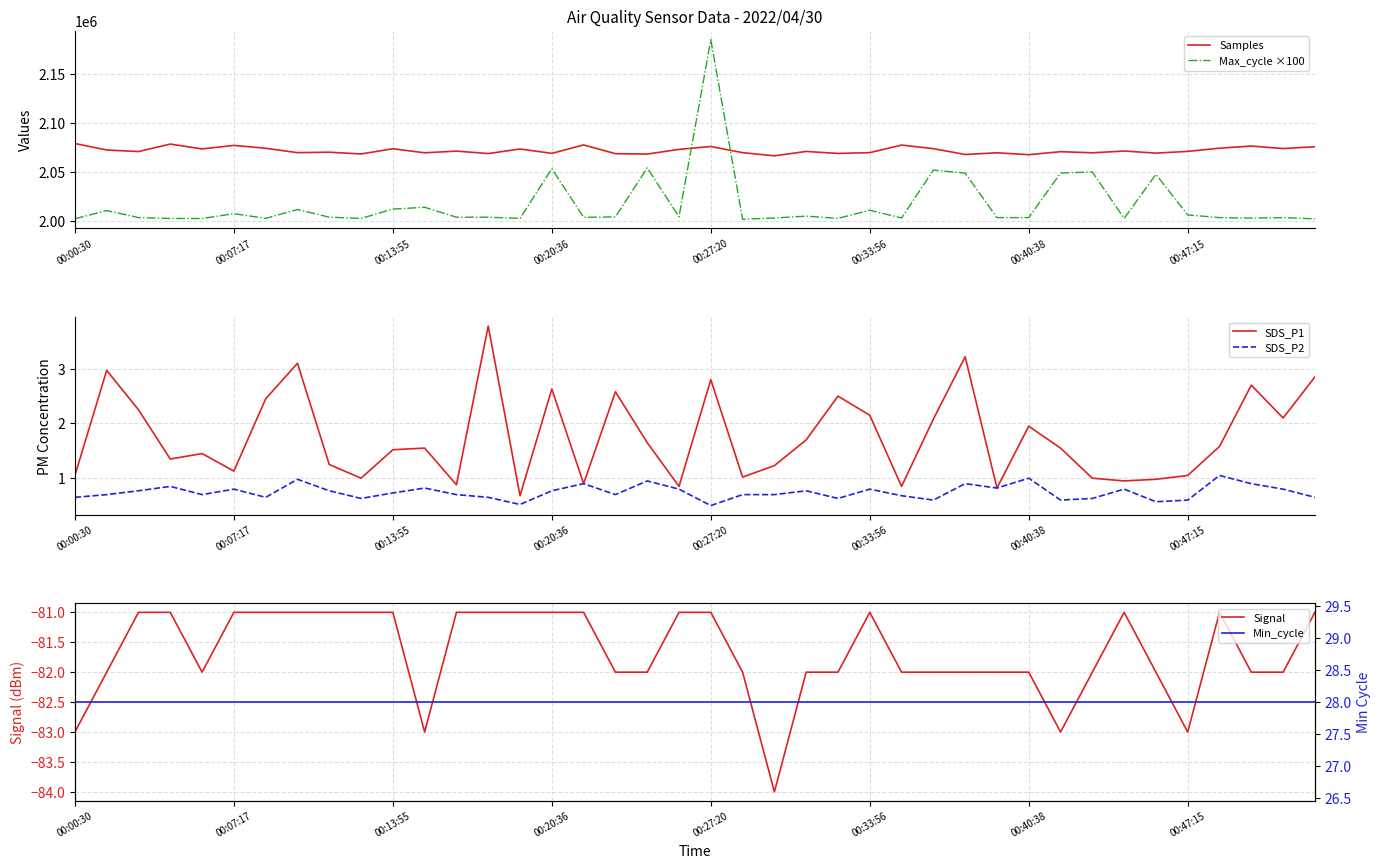

What is the value of the Min_cycle point at the 35th from the left?

28.0